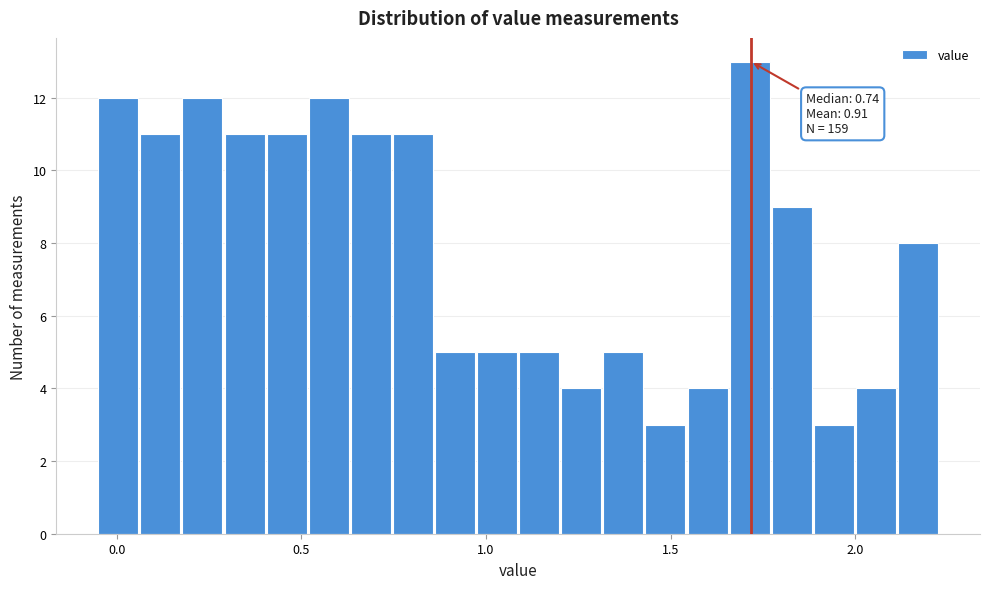

Around what value on the x-axis is the tallest bar? Give the approximate position of its centre, as read against the axis.

1.70